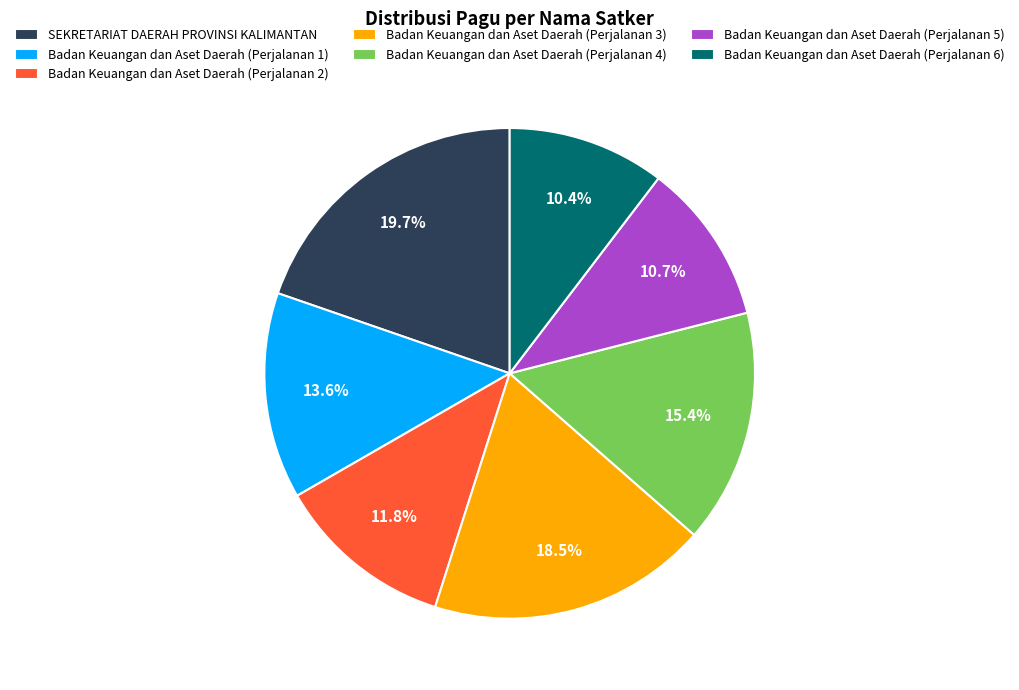

Is there a majority slice in this chart?

No